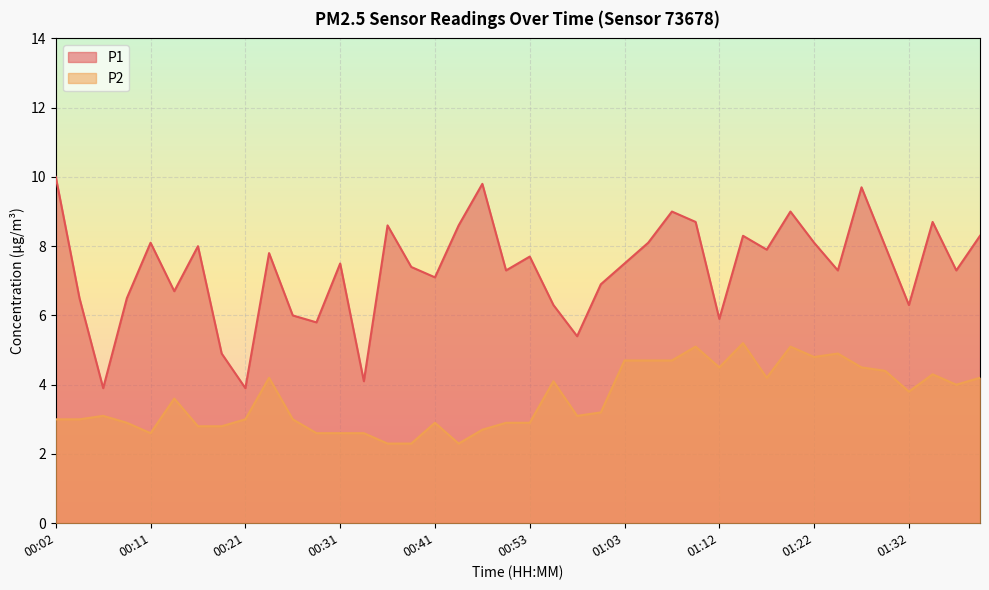

List the series in order of their overall mean, highest first.

P1, P2